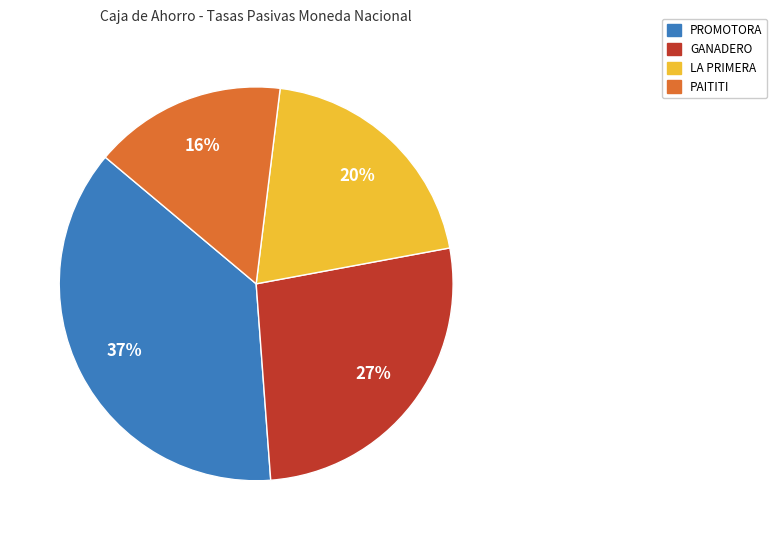

Does any single category account for the majority?

No